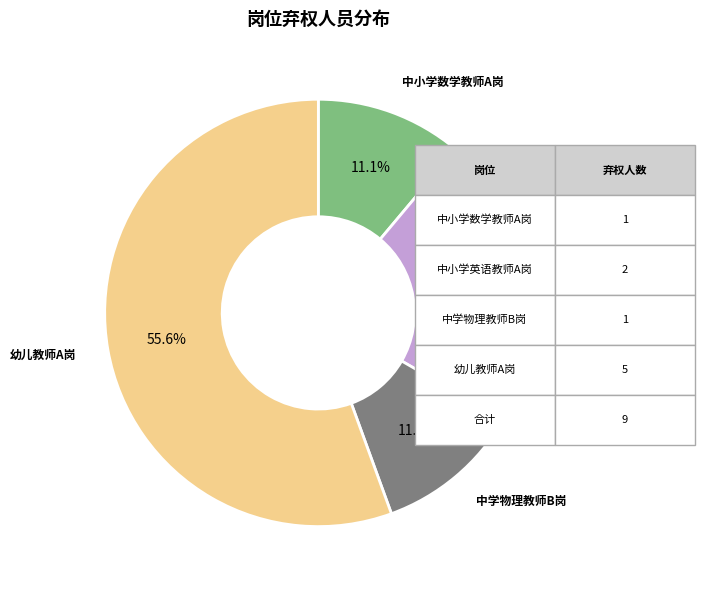

Which category has the biggest portion of the pie?

幼儿教师A岗